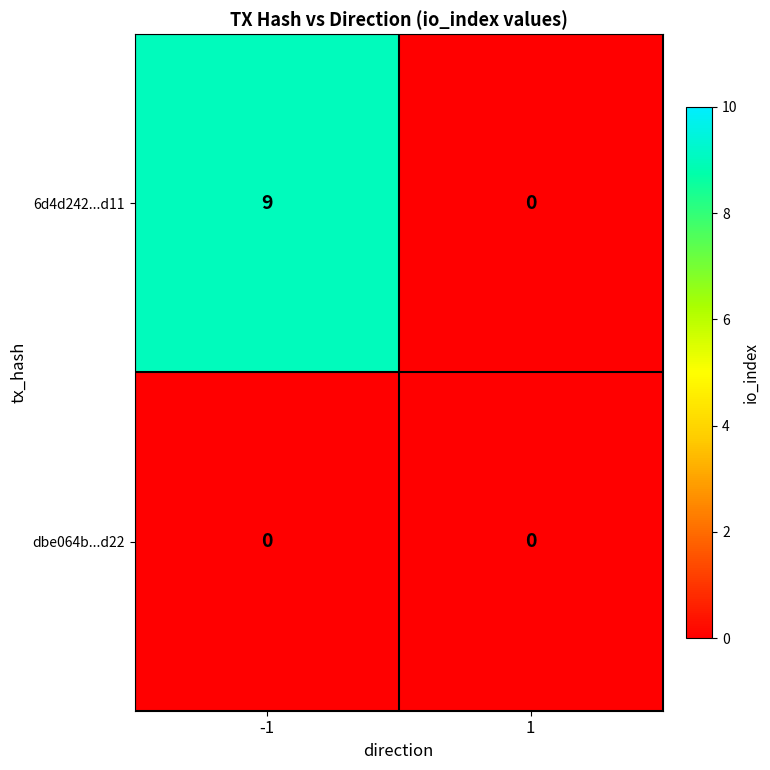

True or false: 6d4d242...d11 has a value of 0 at 1.

True